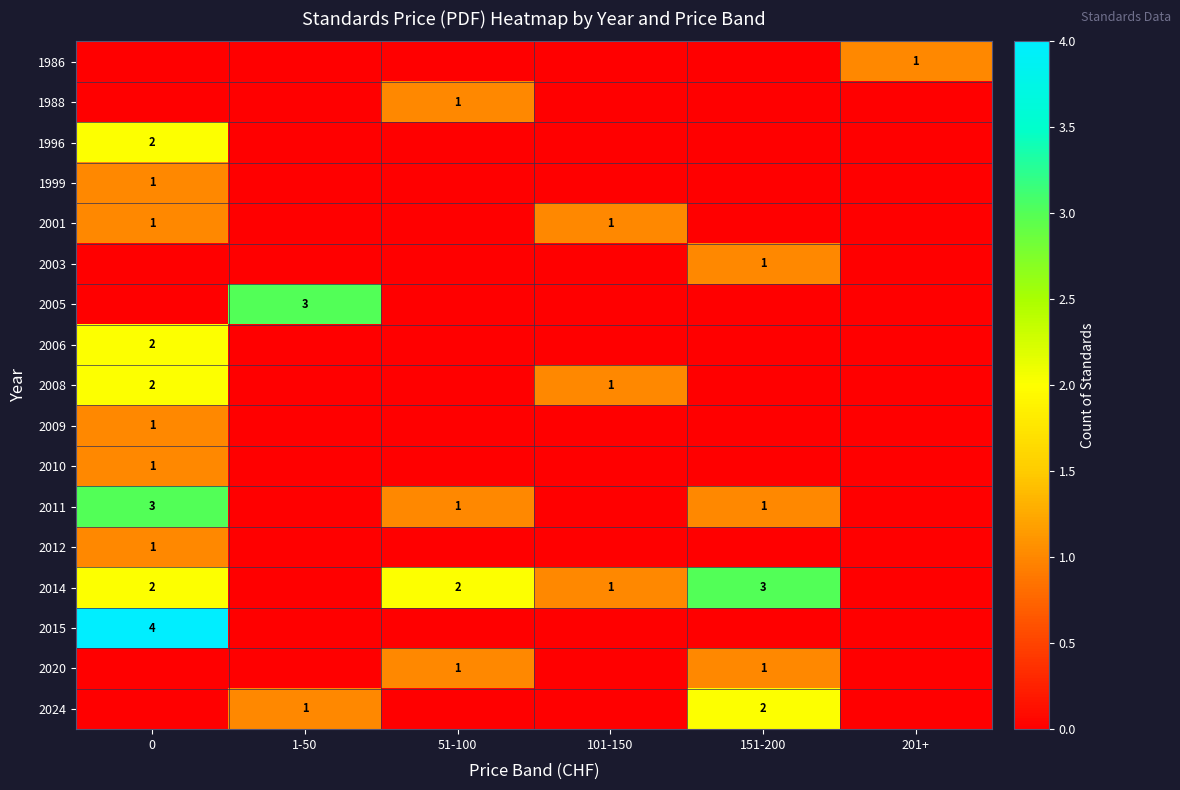

True or false: 2011 has a value of 4 at 0.

False